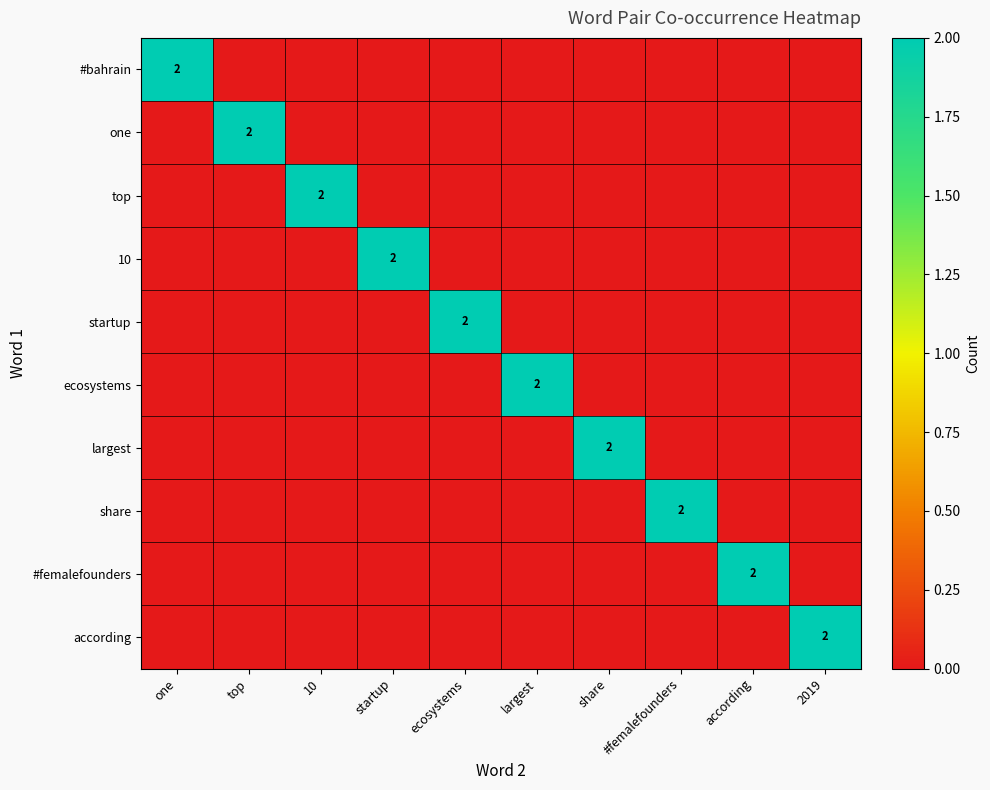

What is the difference between the maximum and minimum values in the 10 series?

2